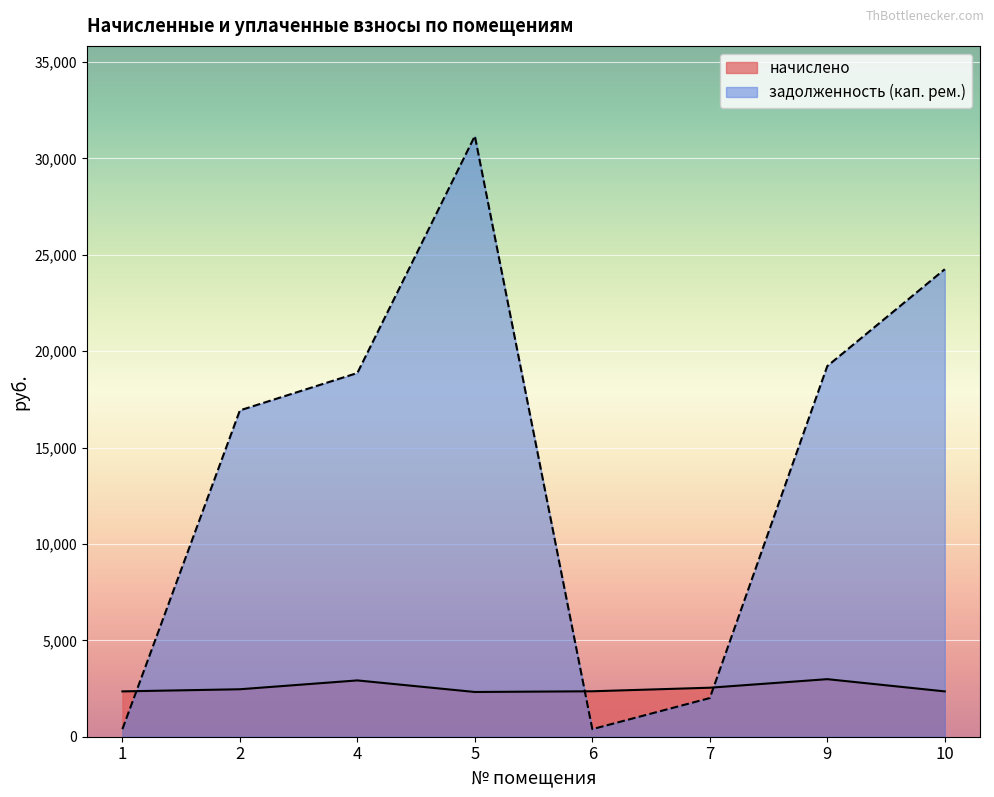

At 5, list the series in order from smallest to largest.

начислено, задолженность (кап. рем.)